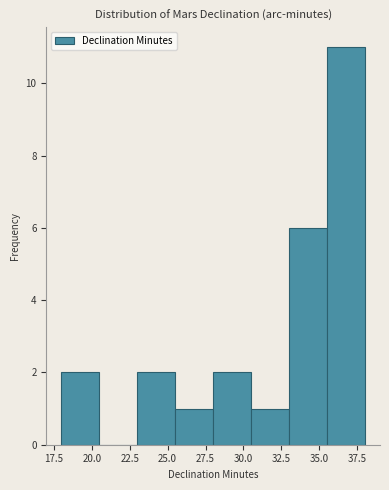

Reading left to right, transcribe this chart: for each bar, give the range it covers on the x-axis and its height. The values are not printed on the chart, so give them approximately, as read against the axis.

18.0 to 20.5: 2
20.5 to 23.0: 0
23.0 to 25.5: 2
25.5 to 28.0: 1
28.0 to 30.5: 2
30.5 to 33.0: 1
33.0 to 35.5: 6
35.5 to 38.0: 11